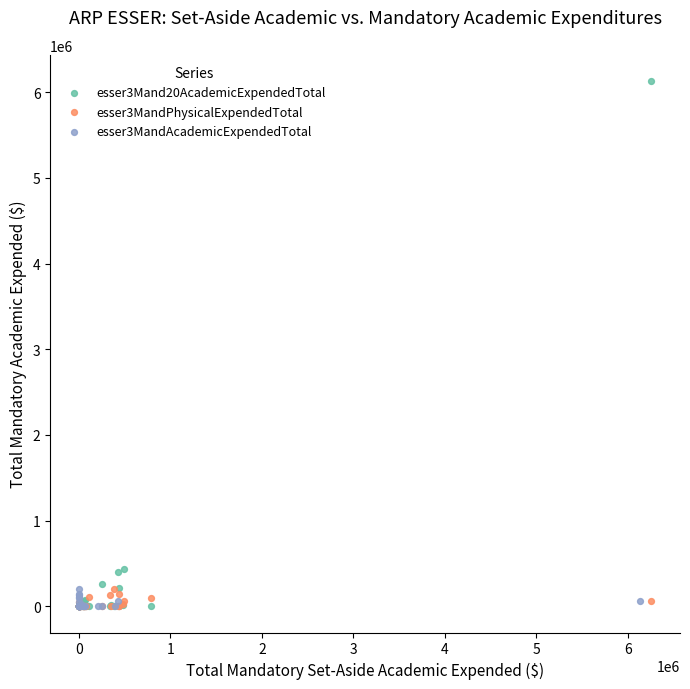

What are all the series names shown in the legend?

esser3Mand20AcademicExpendedTotal, esser3MandPhysicalExpendedTotal, esser3MandAcademicExpendedTotal